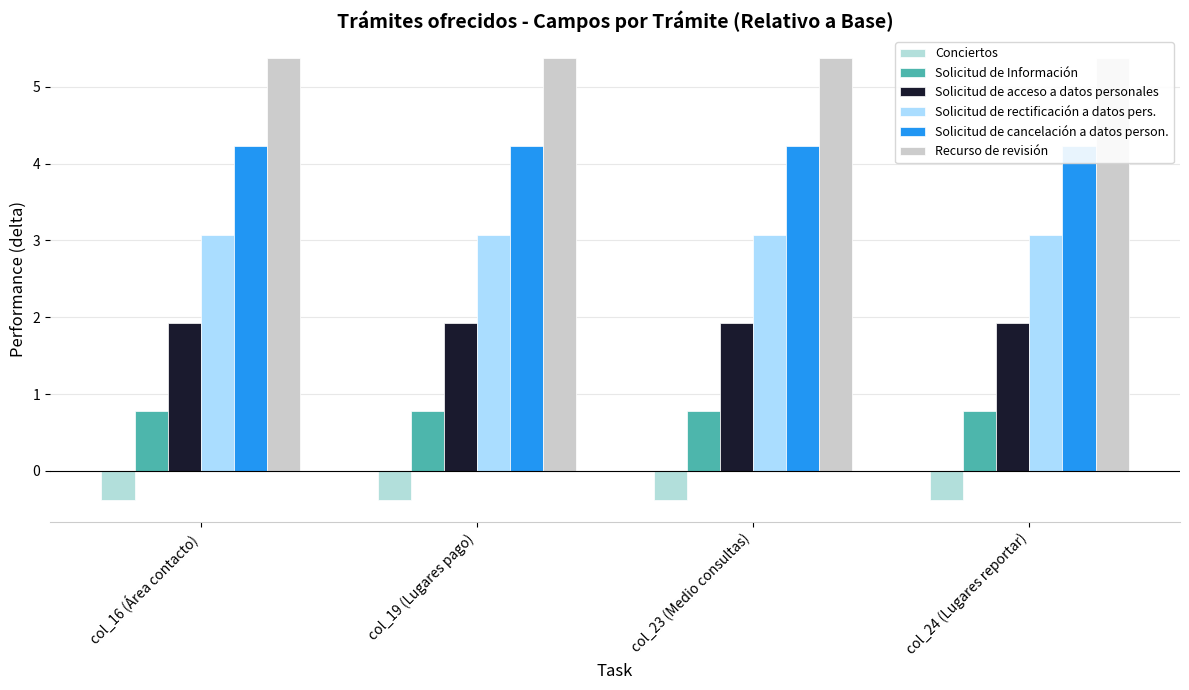

What is the difference between the highest and lowest values at col_24 (Lugares reportar)?

5.8